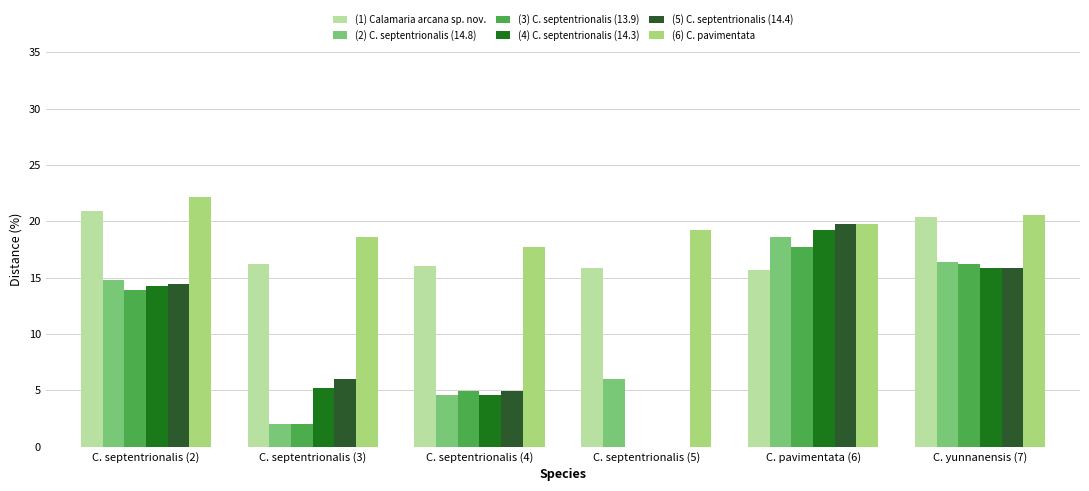

What is the difference between the (6) C. pavimentata values at C. pavimentata (6) and C. septentrionalis (4)?

2.1